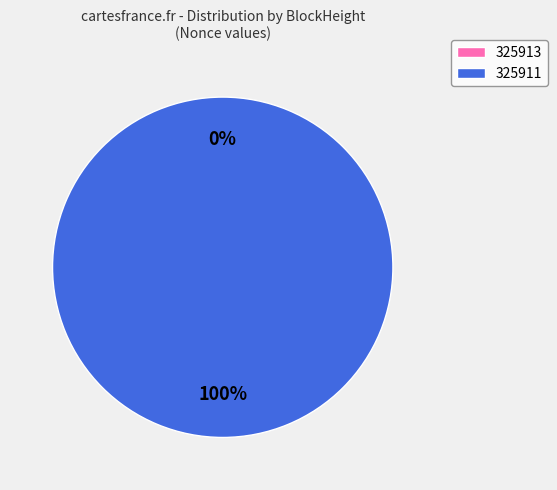

To the nearest percent, what is the average slice percentage?

50%